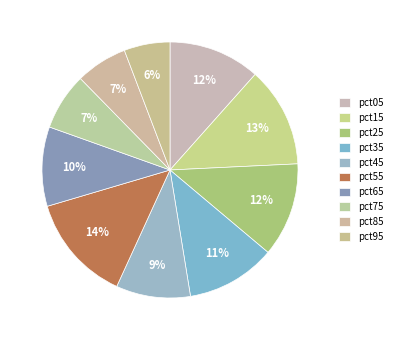

Does pct05 represent more than half of the total?

No